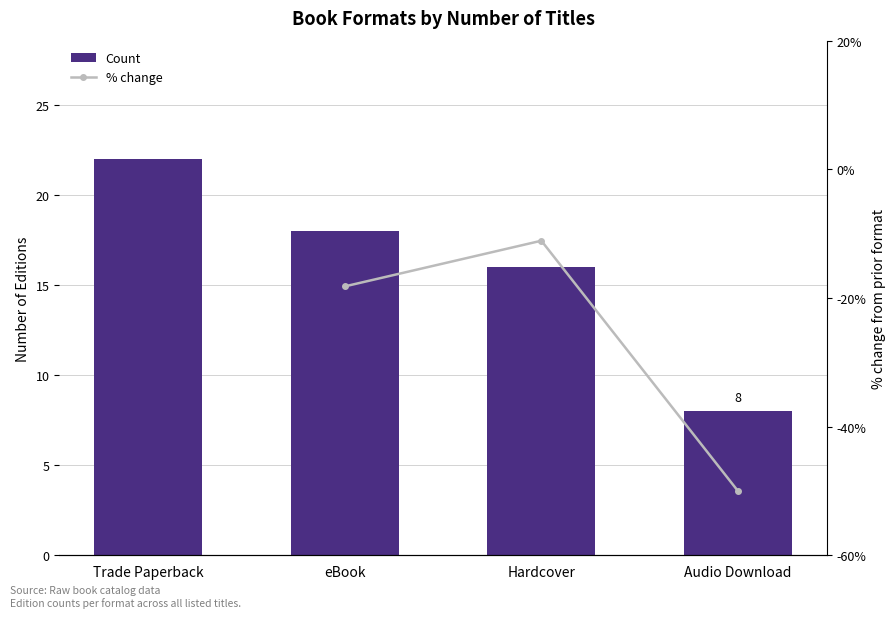

What is the approximate value of % change at Hardcover?

-11.1